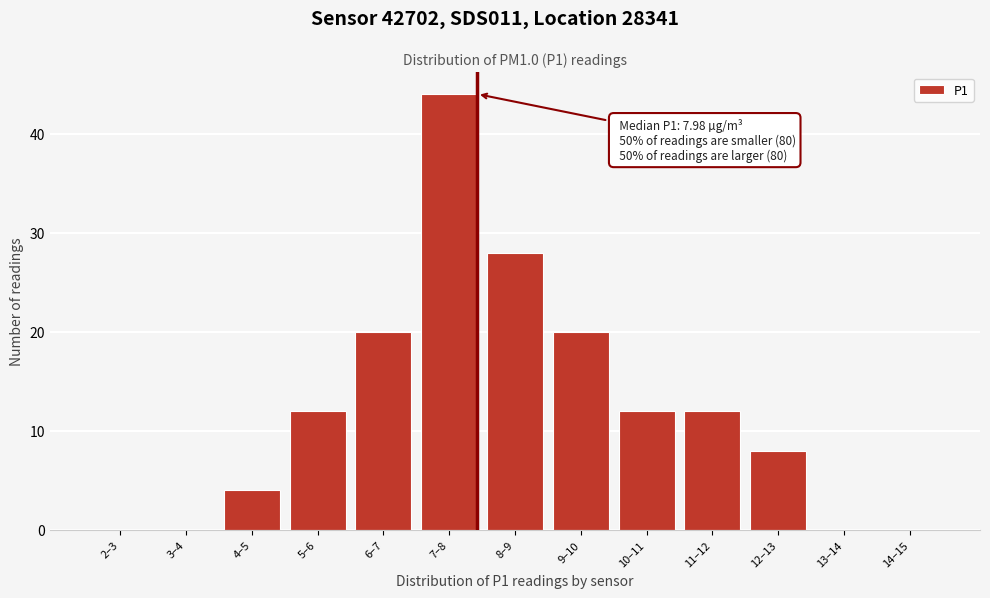

Reading left to right, what are all the values shown in this chart?

2–3=0	3–4=0	4–5=4	5–6=12	6–7=20	7–8=44	8–9=28	9–10=20	10–11=12	11–12=12	12–13=8	13–14=0	14–15=0